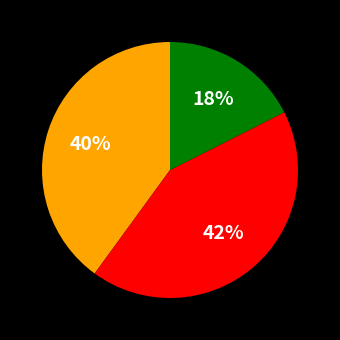

Does any single category account for the majority?

No